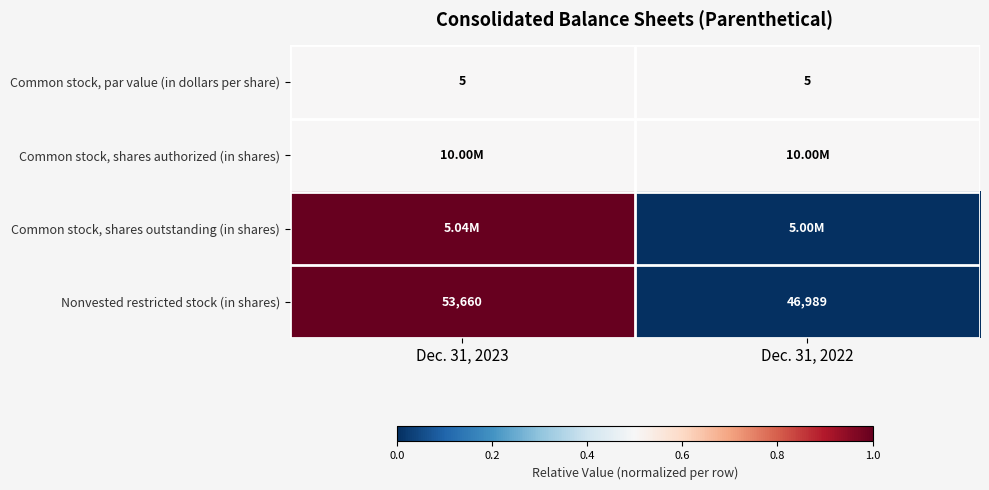

How many categories are shown in the chart?

2